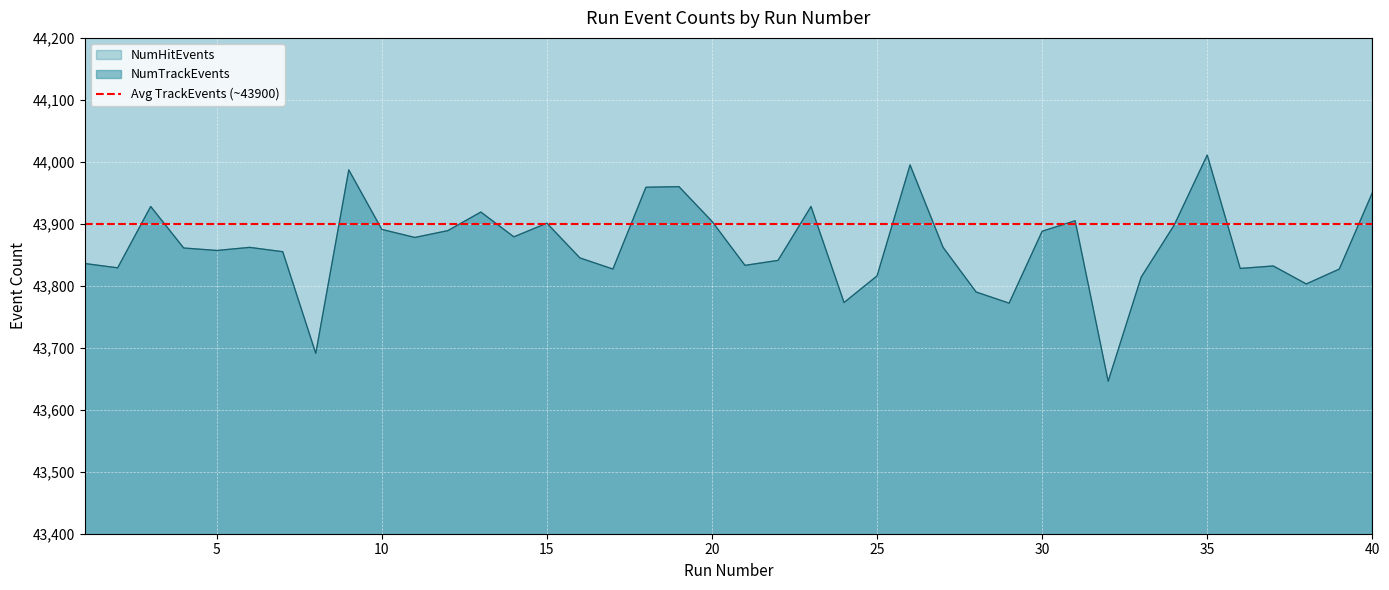

What is the greatest value displayed?

46596